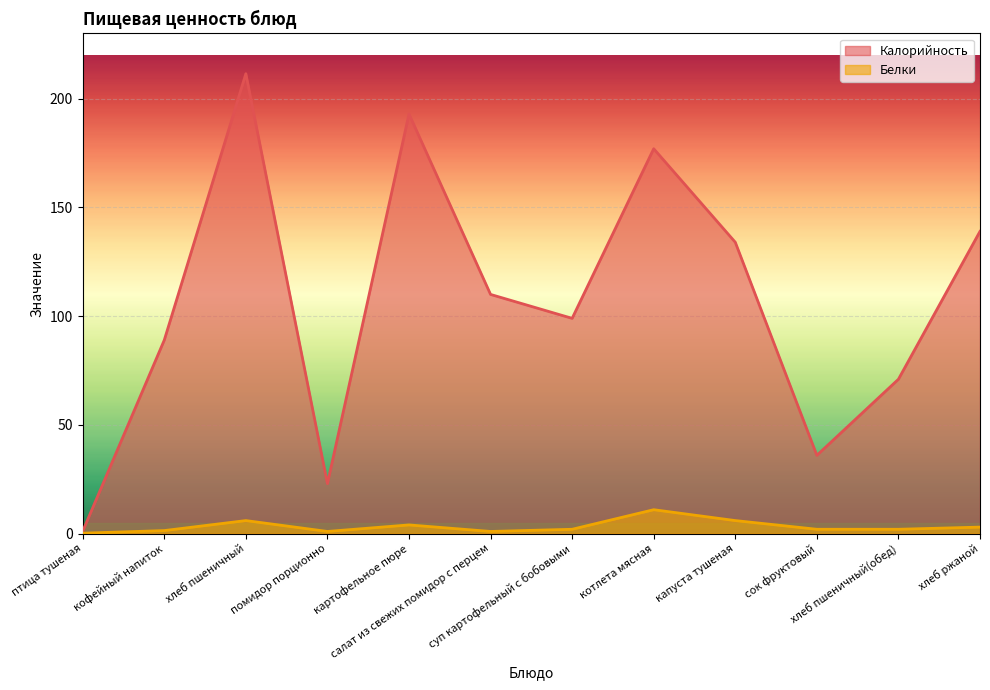

What is the difference between the maximum and minimum values in the Белки series?

10.8